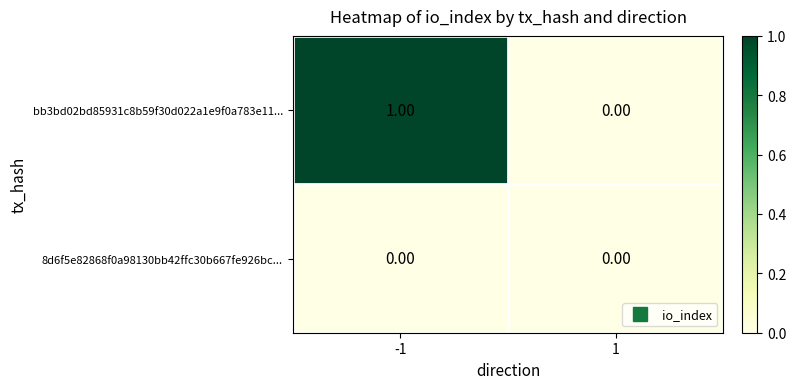

How many values in bb3bd02bd85931c8b59f30d022a1e9f0a783e11... are above zero?

1